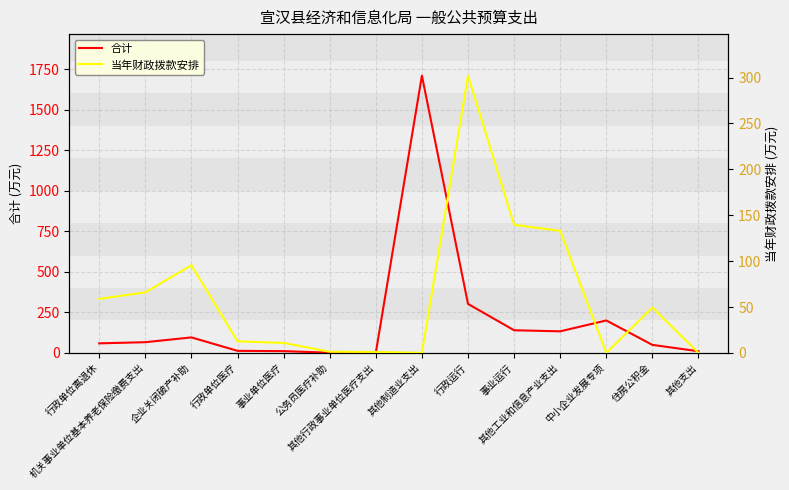

What is the value of the 合计 point at the 7th from the left?

1.1